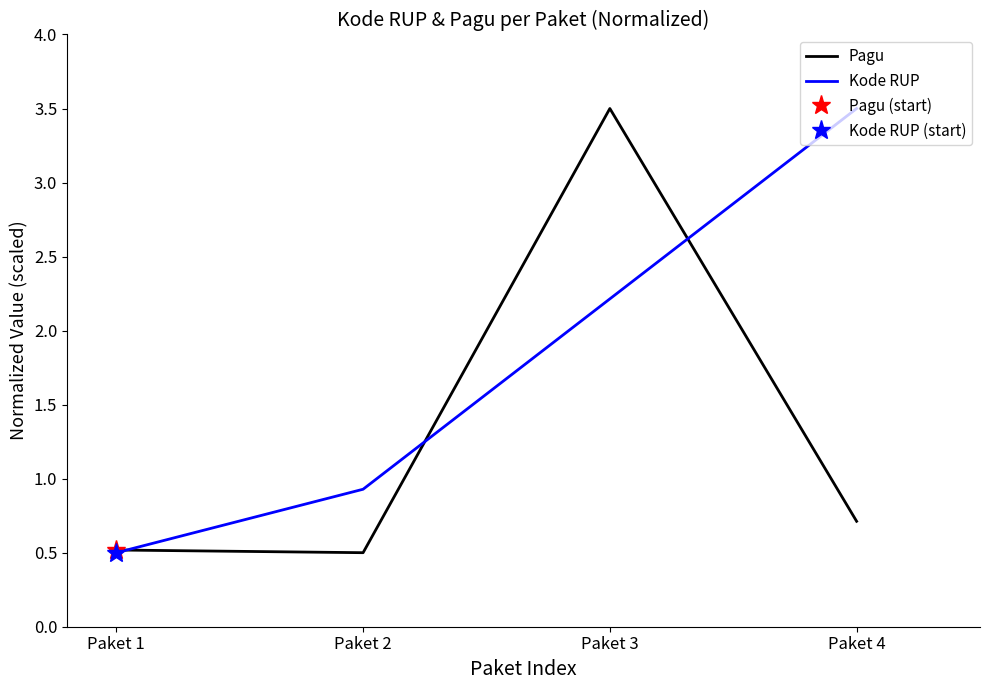

Which series has the largest total across all categories?

Kode RUP